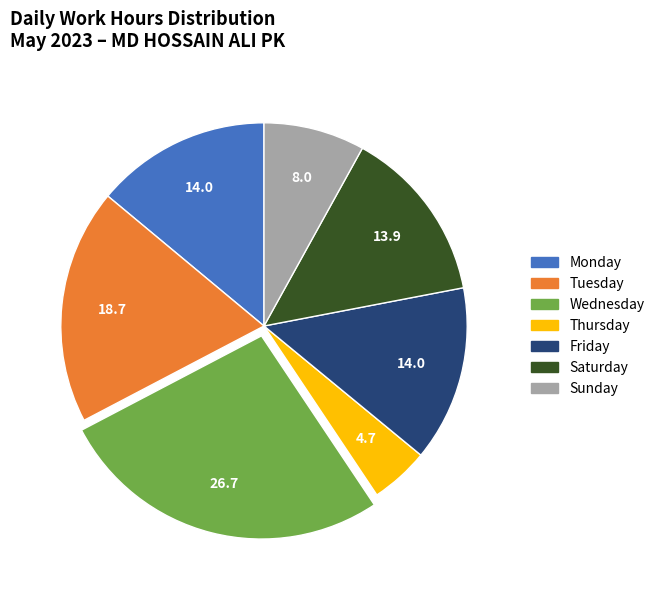

Is there a majority slice in this chart?

No